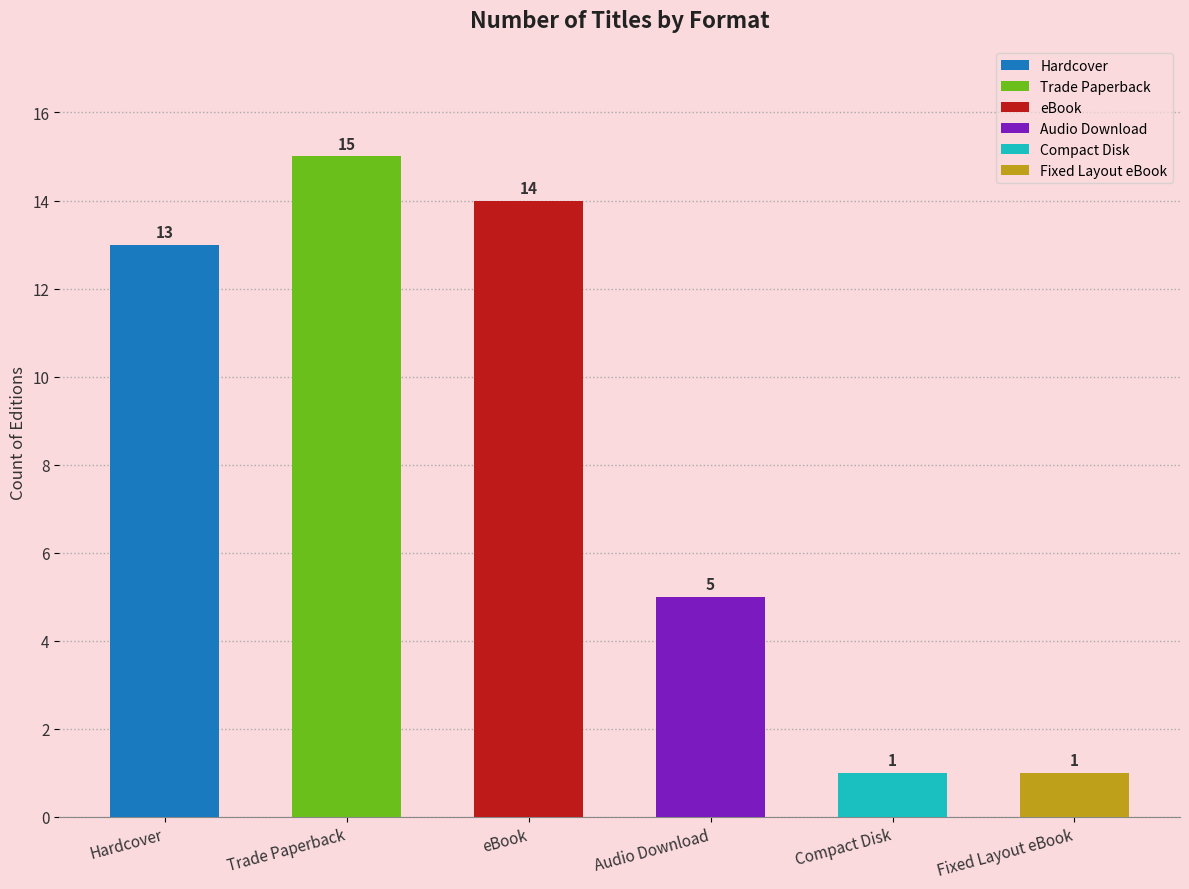

Which category has the highest value across all series?

Trade Paperback